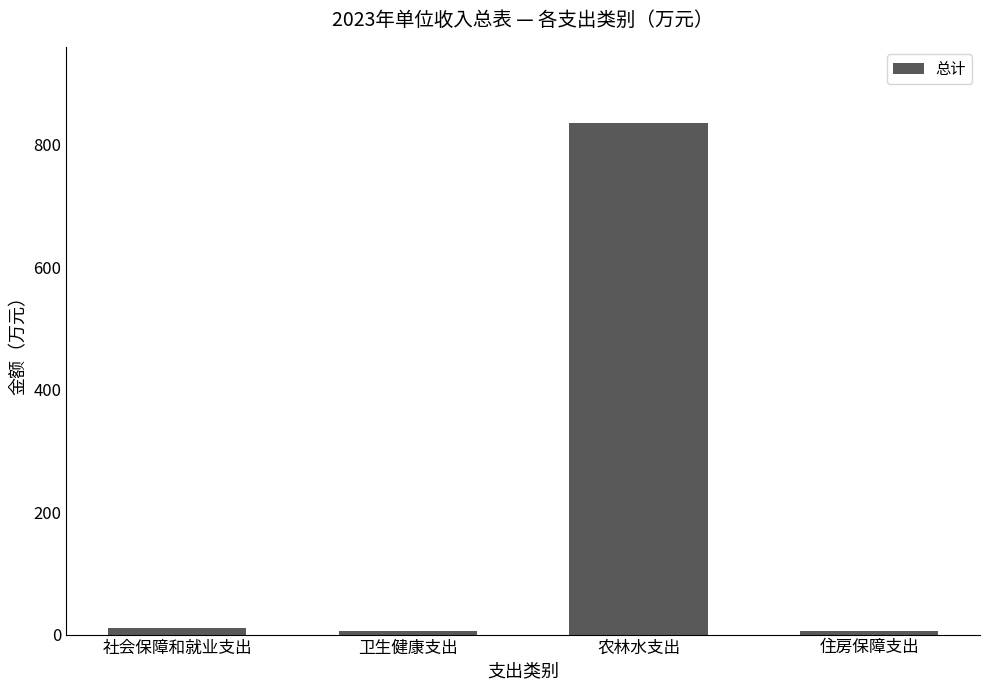

What position from the right is 卫生健康支出?

3